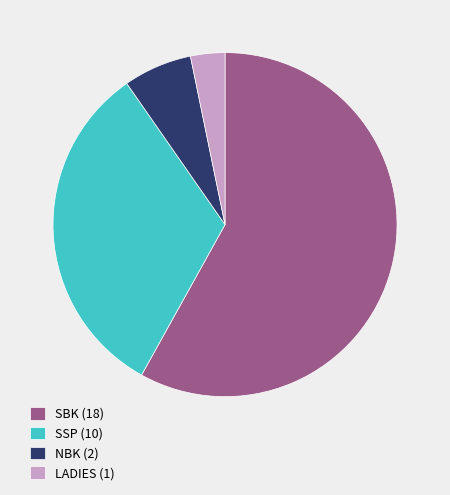

Between LADIES and NBK, which is larger?

NBK